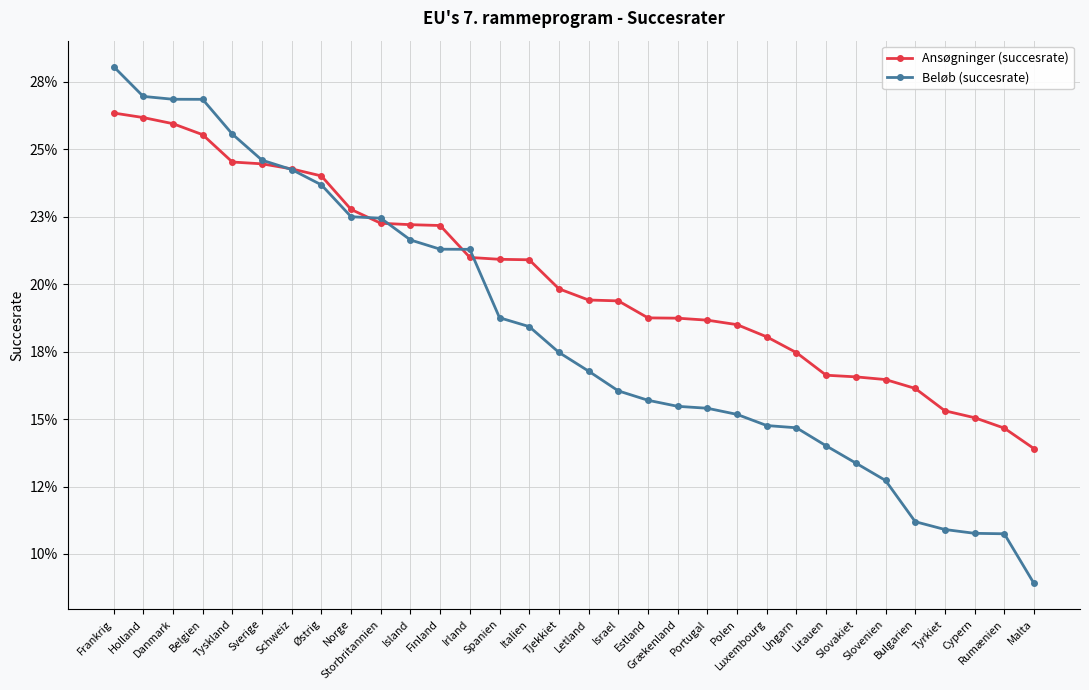

Reading right to left, transcribe all the data shown in this chart.

Ansøgninger (succesrate): Malta=0.1	Rumænien=0.1	Cypern=0.2	Tyrkiet=0.2	Bulgarien=0.2	Slovenien=0.2	Slovakiet=0.2	Litauen=0.2	Ungarn=0.2	Luxembourg=0.2	Polen=0.2	Portugal=0.2	Grækenland=0.2	Estland=0.2	Israel=0.2	Letland=0.2	Tjekkiet=0.2	Italien=0.2	Spanien=0.2	Irland=0.2	Finland=0.2	Island=0.2	Storbritannien=0.2	Norge=0.2	Østrig=0.2	Schweiz=0.2	Sverige=0.2	Tyskland=0.2	Belgien=0.3	Danmark=0.3	Holland=0.3	Frankrig=0.3
Beløb (succesrate): Malta=0.1	Rumænien=0.1	Cypern=0.1	Tyrkiet=0.1	Bulgarien=0.1	Slovenien=0.1	Slovakiet=0.1	Litauen=0.1	Ungarn=0.1	Luxembourg=0.1	Polen=0.2	Portugal=0.2	Grækenland=0.2	Estland=0.2	Israel=0.2	Letland=0.2	Tjekkiet=0.2	Italien=0.2	Spanien=0.2	Irland=0.2	Finland=0.2	Island=0.2	Storbritannien=0.2	Norge=0.2	Østrig=0.2	Schweiz=0.2	Sverige=0.2	Tyskland=0.3	Belgien=0.3	Danmark=0.3	Holland=0.3	Frankrig=0.3